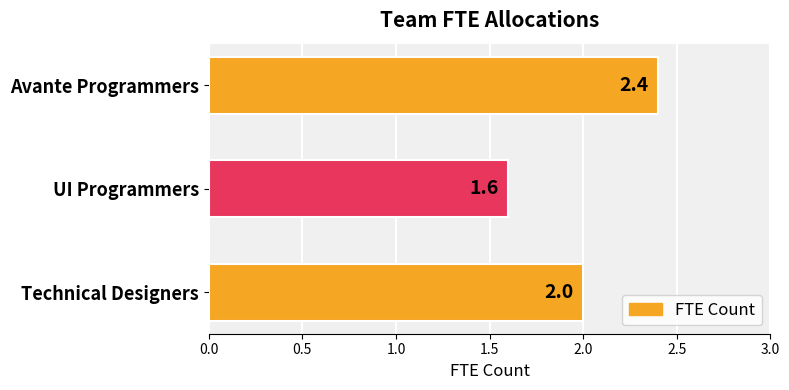

Are the bars horizontal?

Yes